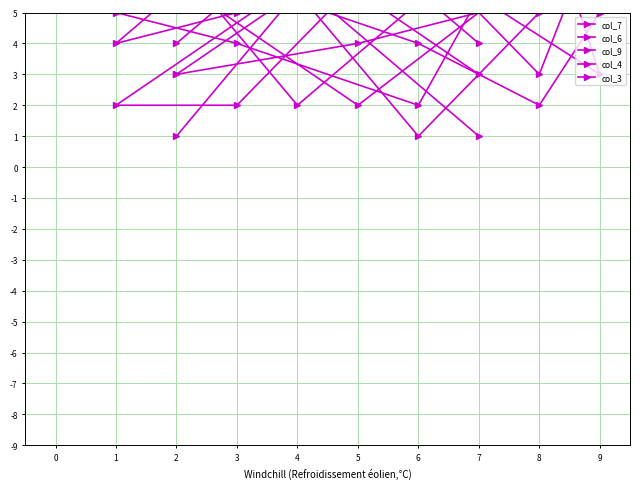

What is the value of the col_6 point at the 4th from the left?

9